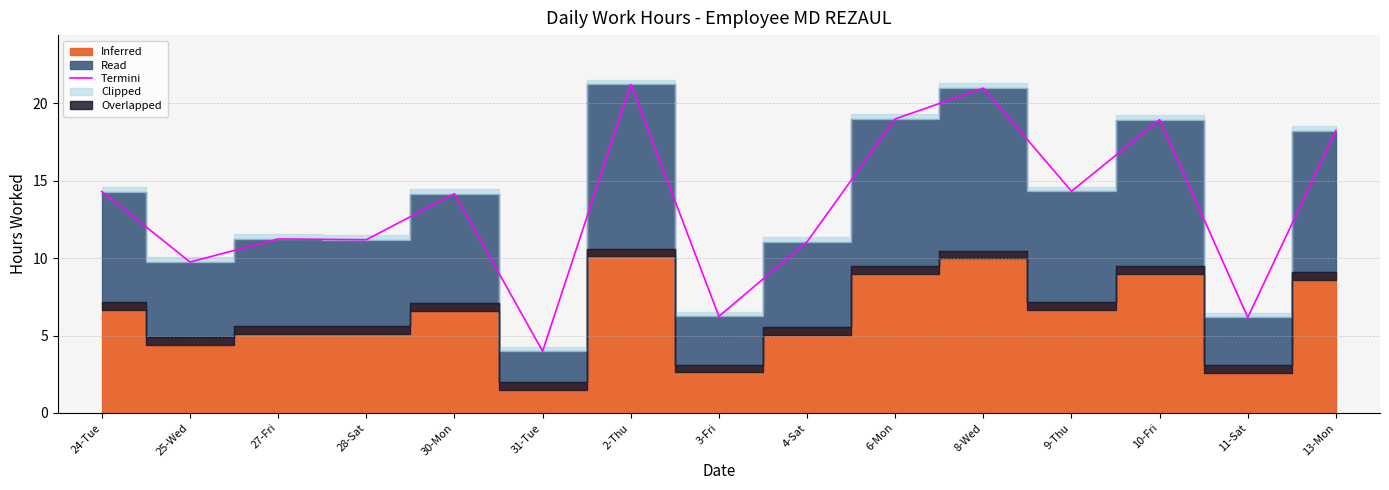

What is the label of the 2nd point from the left?

25-Wed